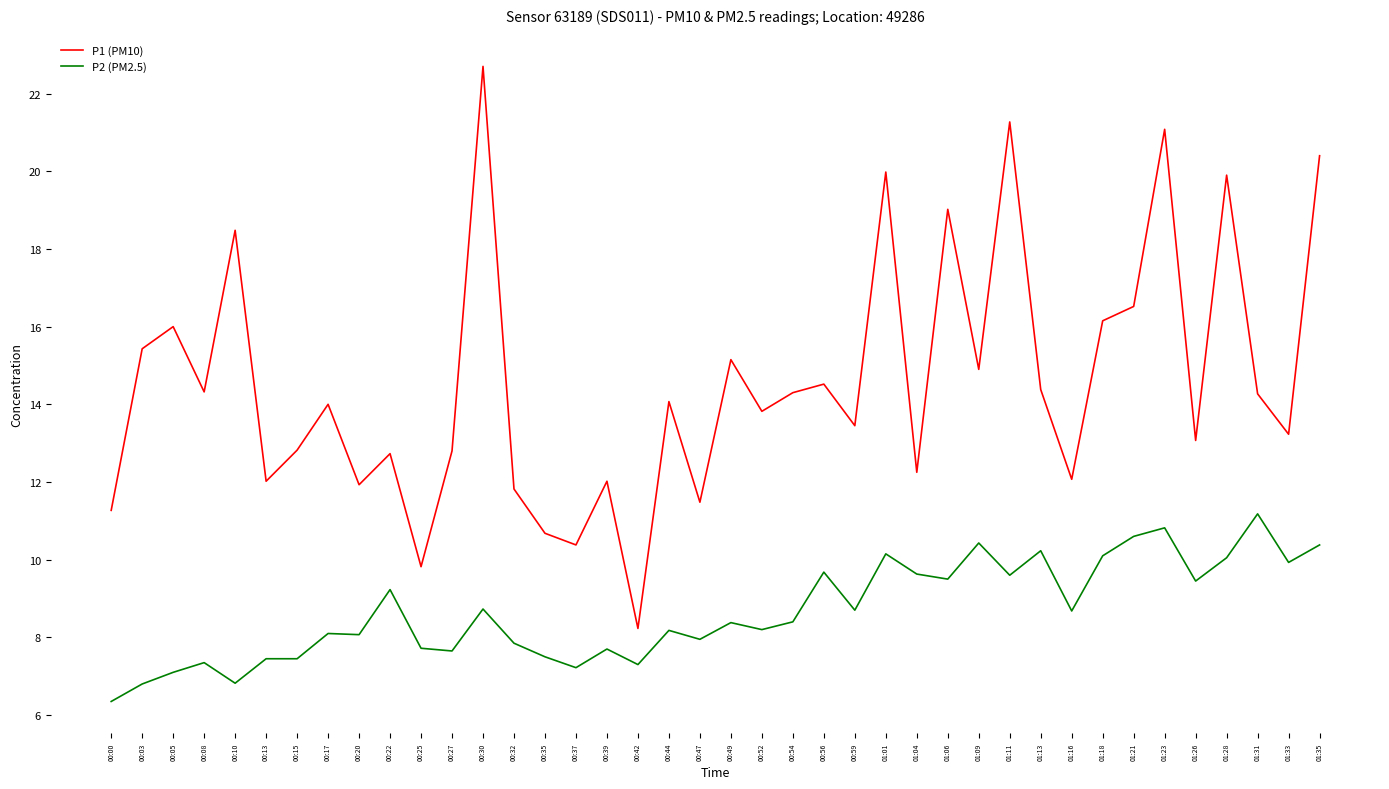

What is the sum of all P1 (PM10) values?

582.7